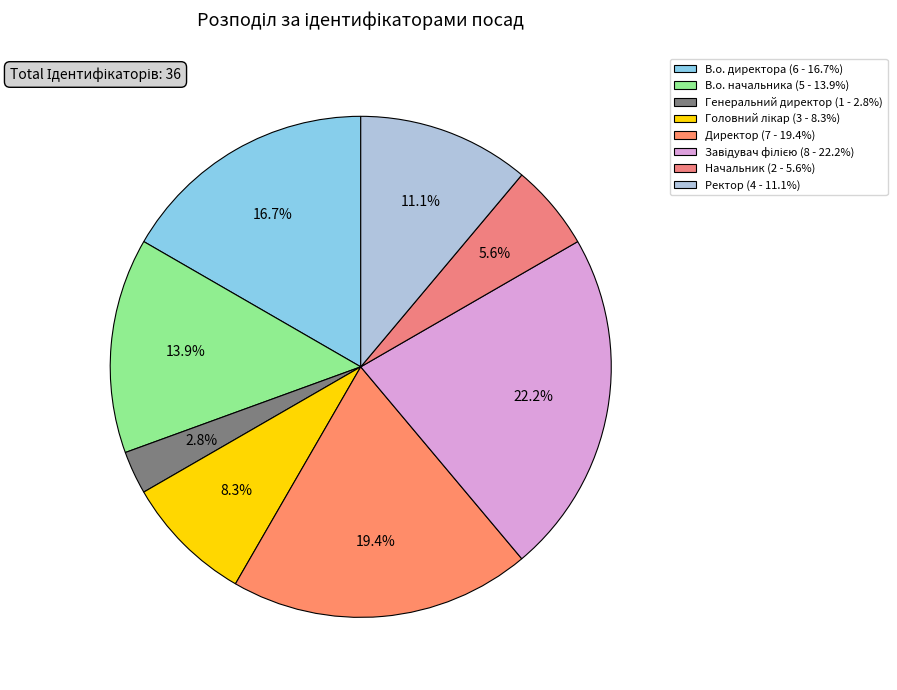

To the nearest percent, what is the difference between the В.о. начальника and Генеральний директор slice percentages?

11%